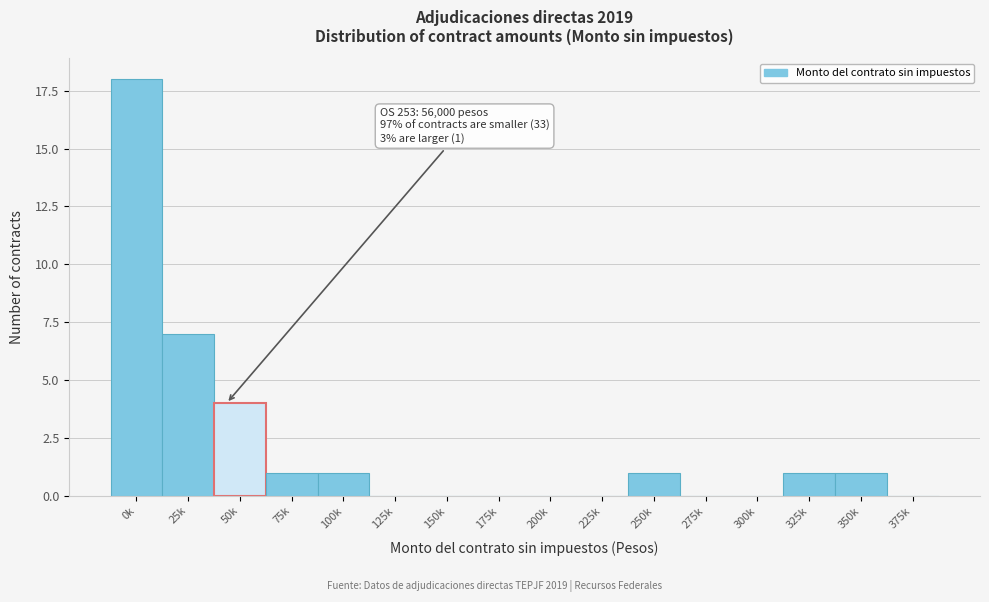

Reading right to left, what are all the values shown in this chart?

375k=0	350k=1	325k=1	300k=0	275k=0	250k=1	225k=0	200k=0	175k=0	150k=0	125k=0	100k=1	75k=1	50k=4	25k=7	0k=18